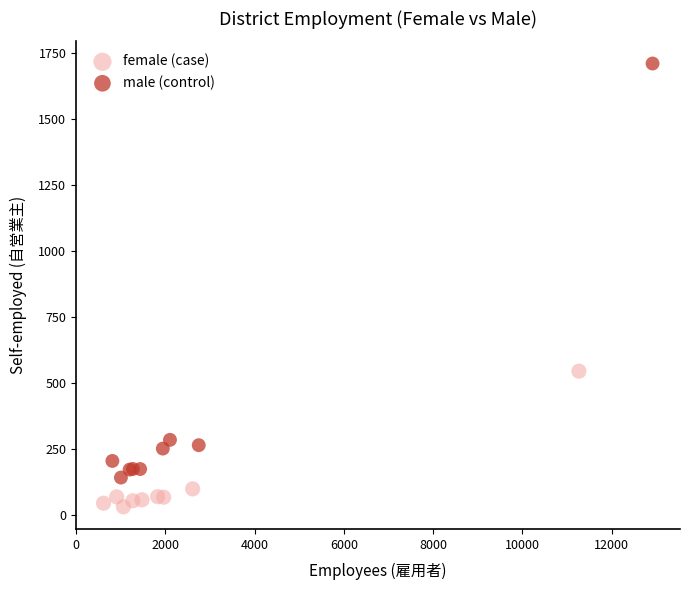

Which series reaches the minimum Y coordinate?

female (case)